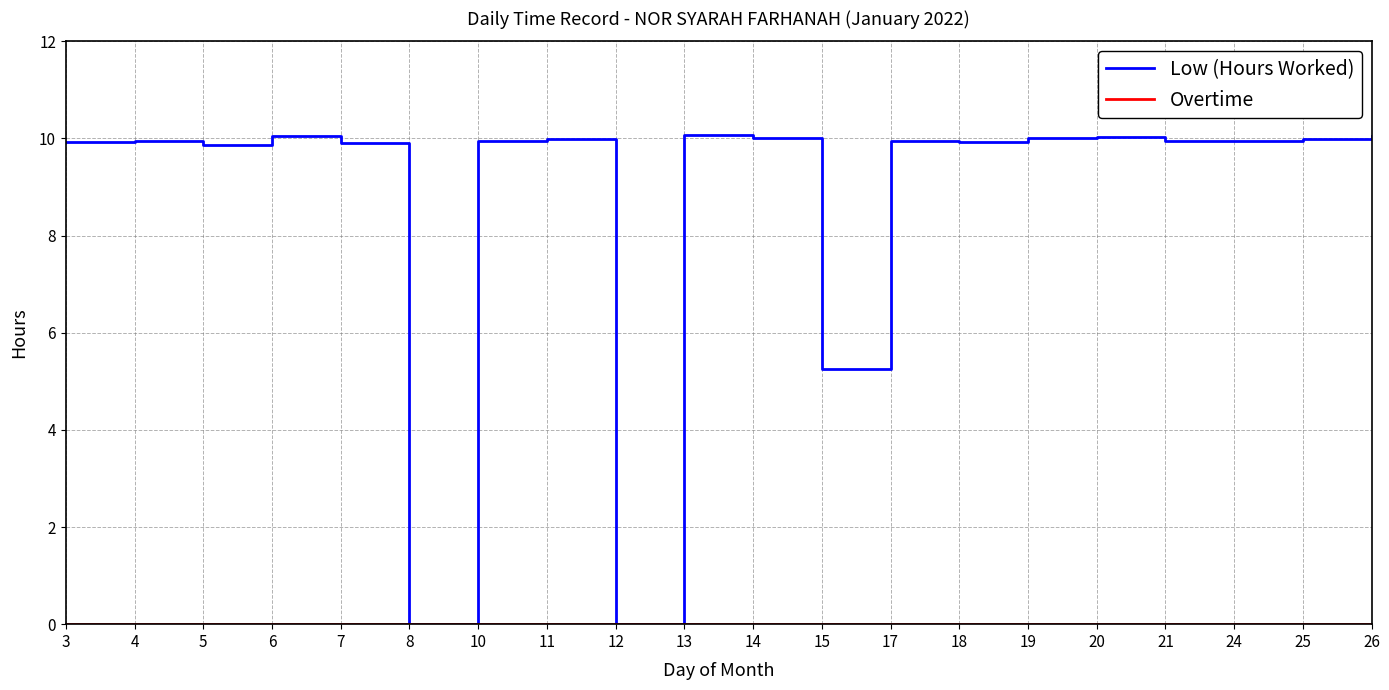

What is the greatest value displayed?

10.1